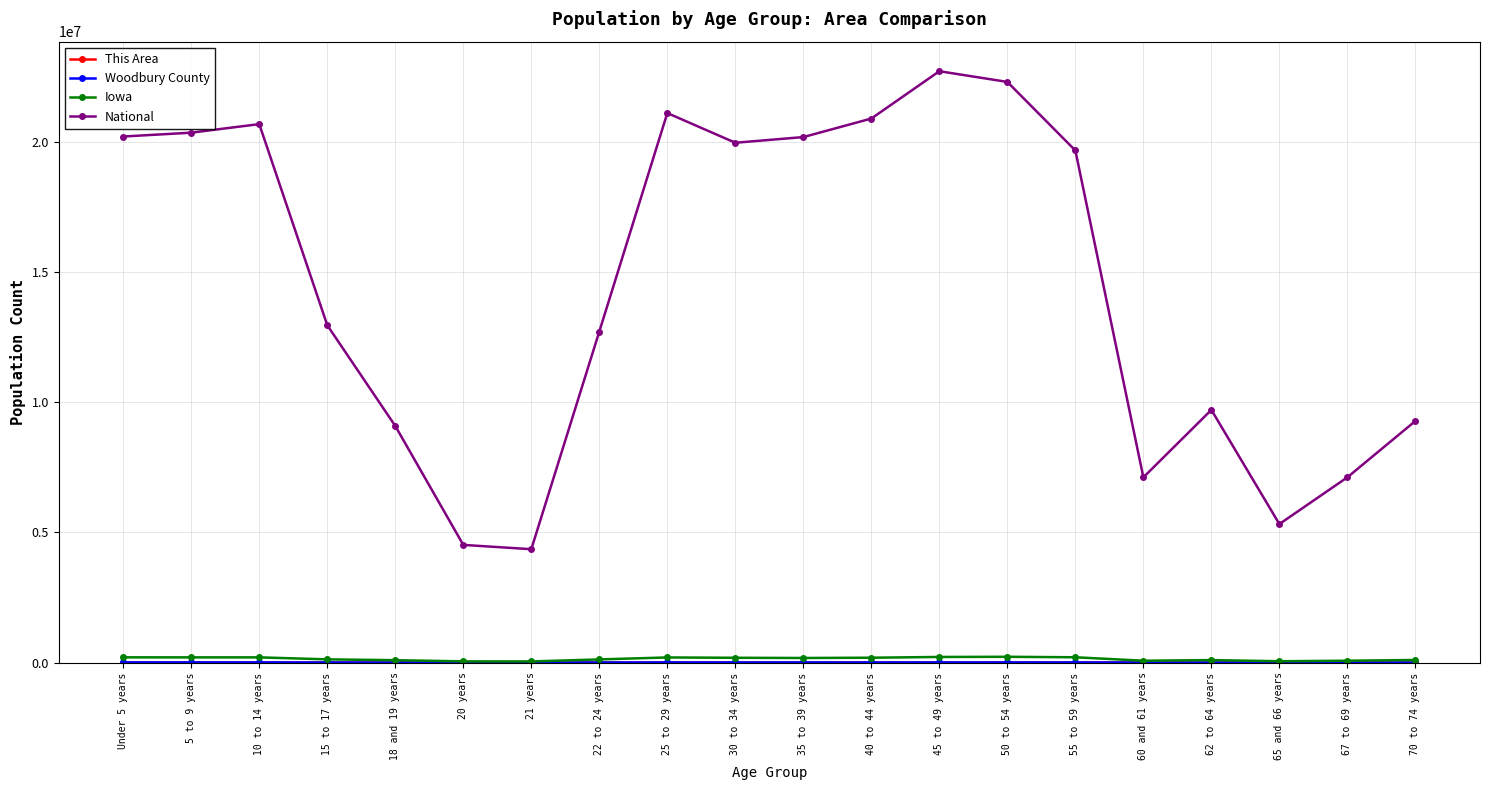

What is the maximum value shown in the chart?

22708591